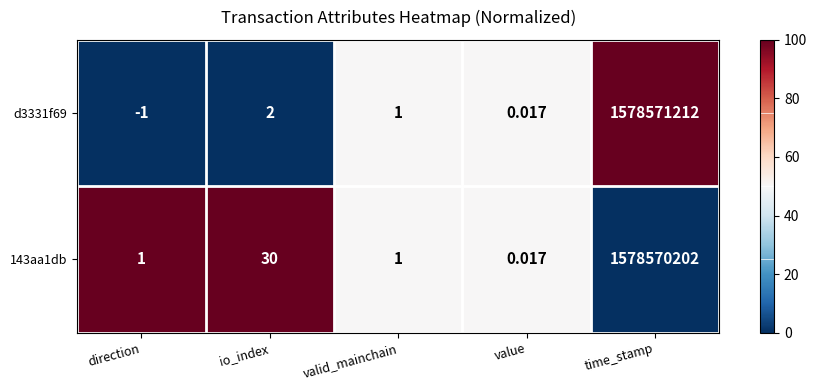

Is the value of d3331f69 at time_stamp greater than the value of 143aa1db at time_stamp?

Yes